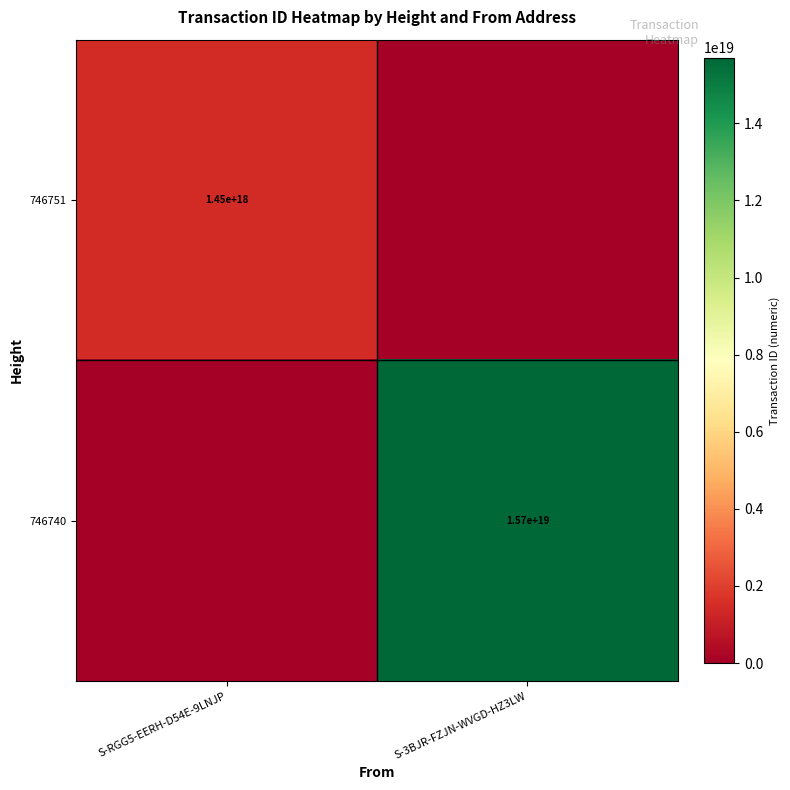

How many categories are shown in the chart?

2